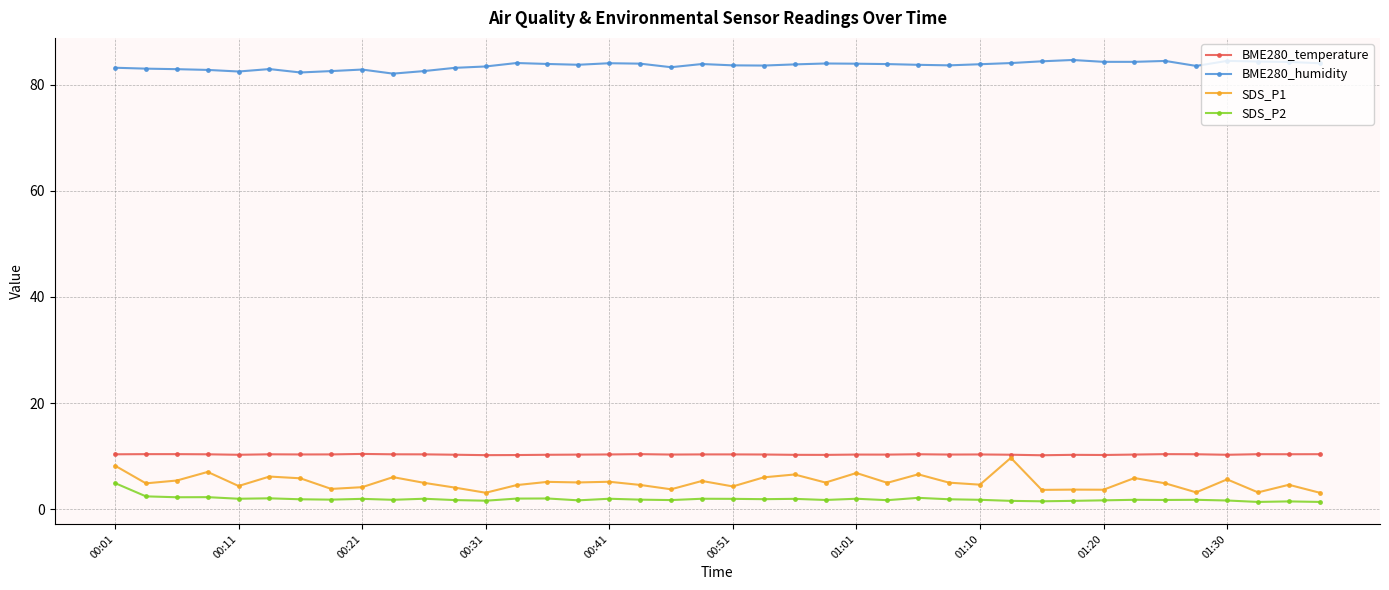

True or false: BME280_humidity has more than 1 interior local peaks.

True